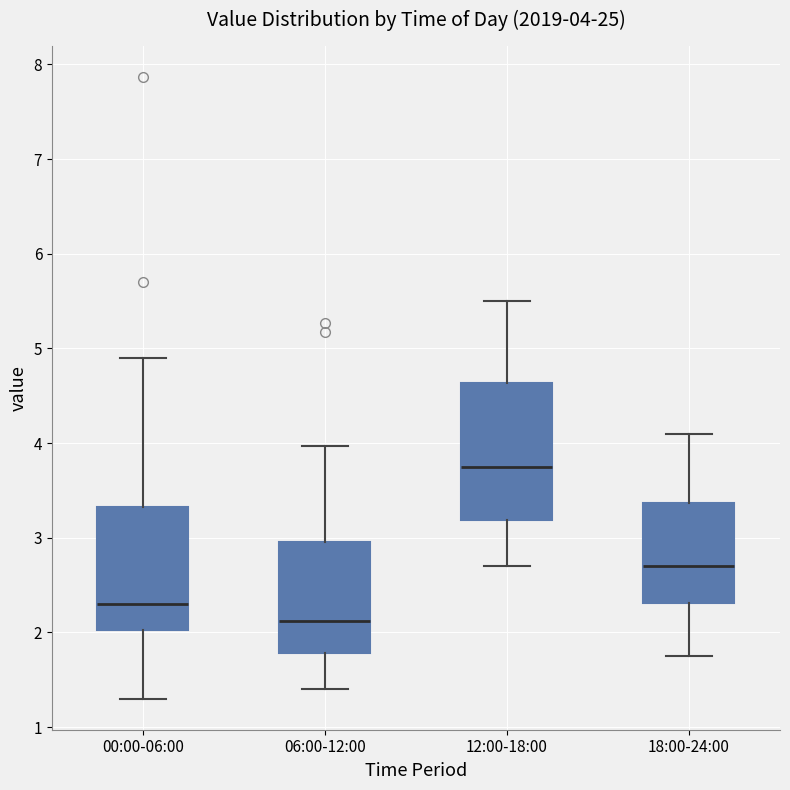

Which box's median line is the lowest?

06:00-12:00